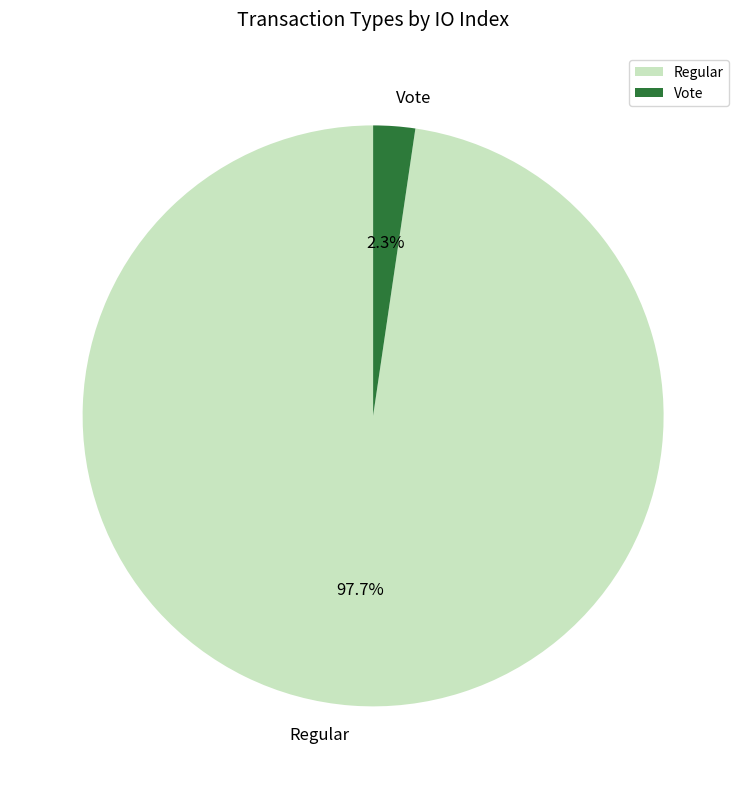

Rank the categories by value from lowest to highest.

Vote, Regular